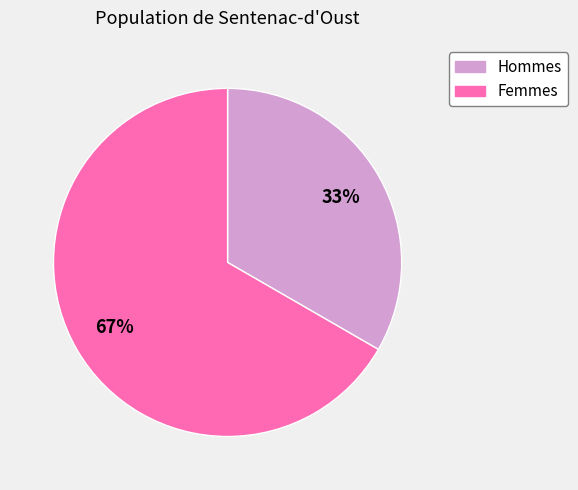

To the nearest percent, what is the average slice percentage?

50%